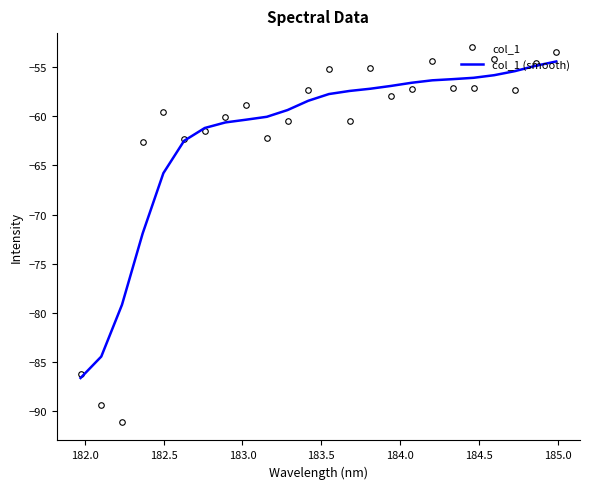

What is the minimum value for col_1?

-91.1